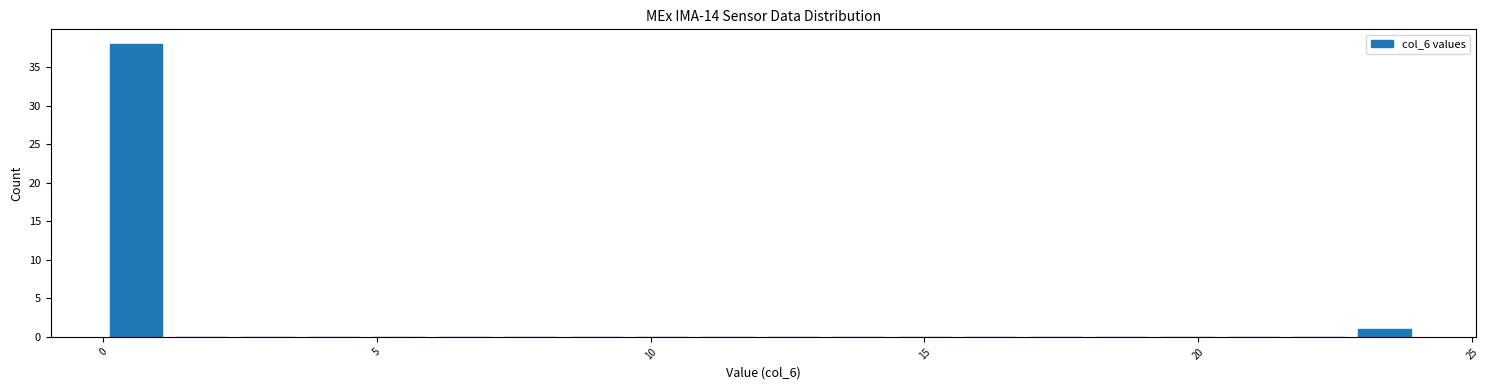

Read against the x-axis, roughly where is the centre of the tallest bar?

0.5